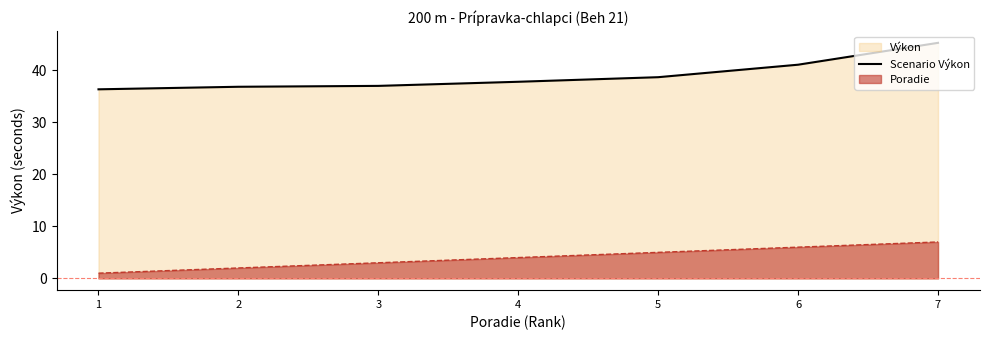

True or false: the data has more than 1 interior local peaks.

False